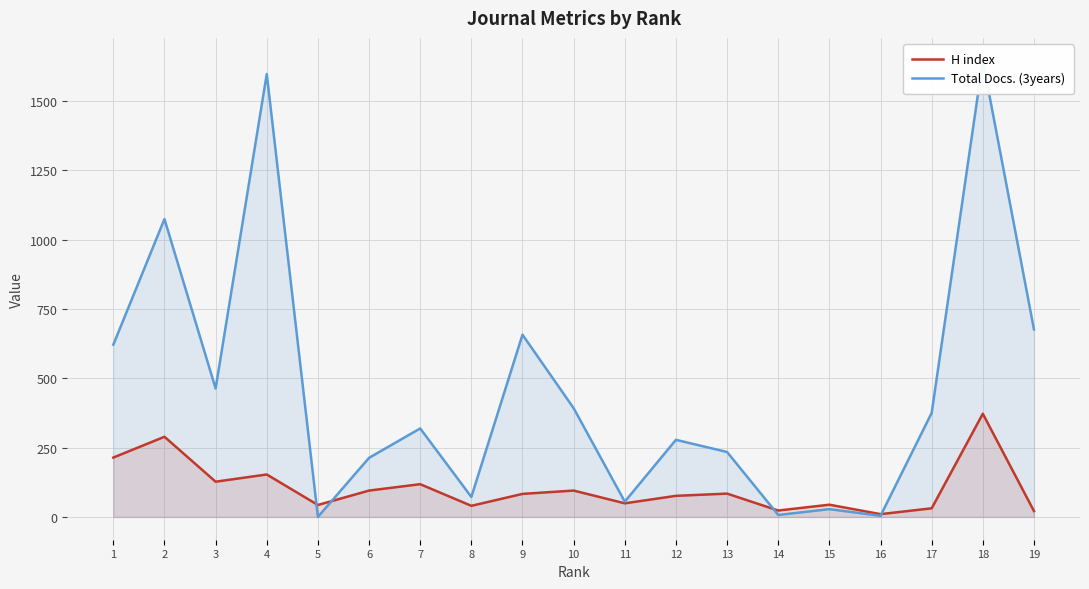

What is the sum of the H index values at 6 and 12?

171